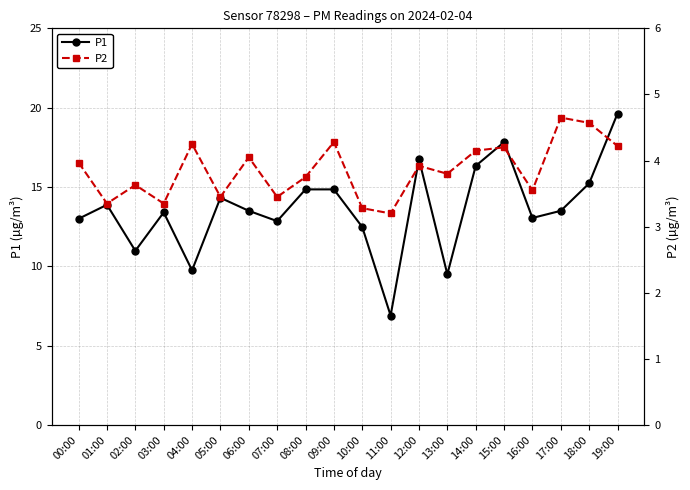

How many interior local peaks does the P2 series have?

7